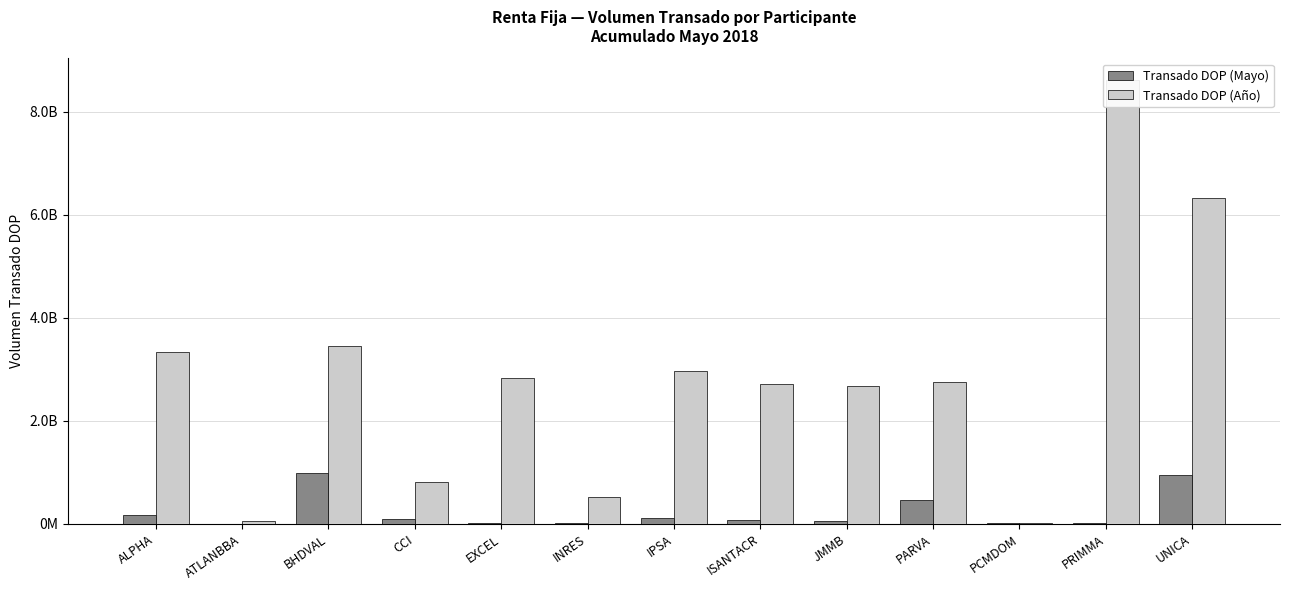

What is the average value of the Transado DOP (Mayo) series?

225076066.8